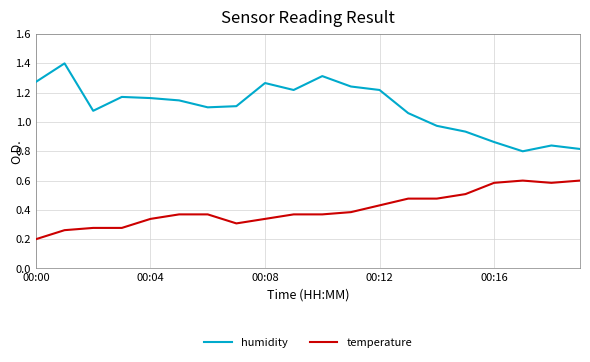

Which series has the largest range (max minus min)?

humidity